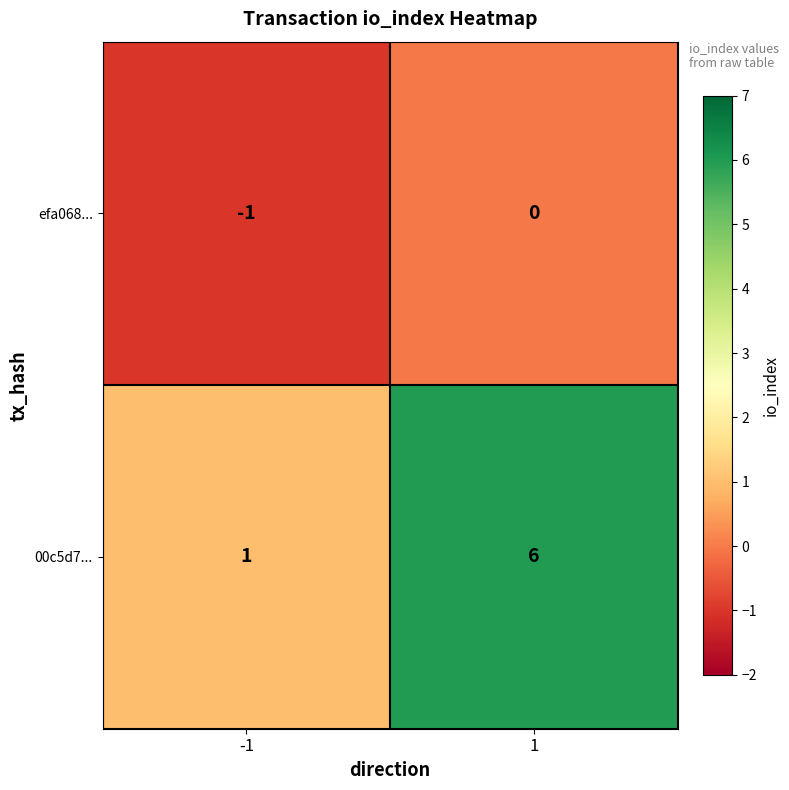

What is the sum of the 00c5d7... values at 1 and -1?

7